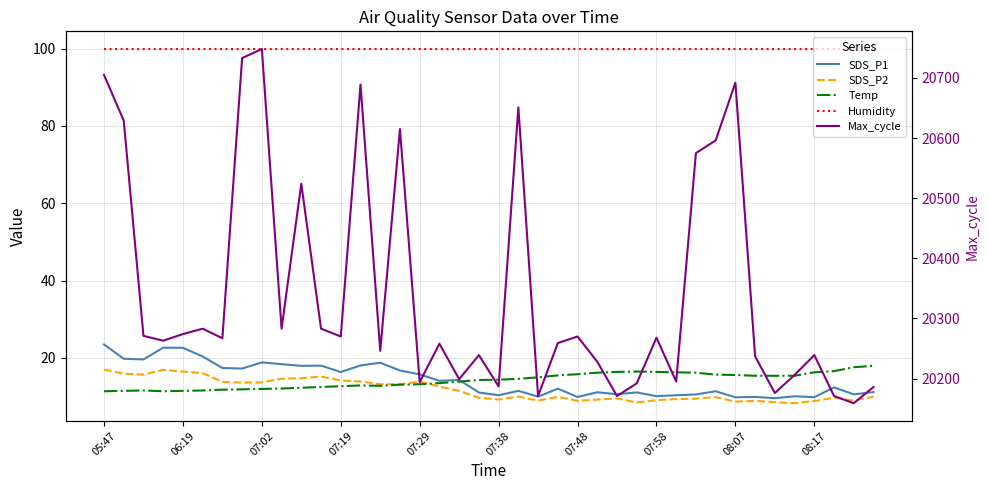

What is the average value of the Humidity series?

99.9